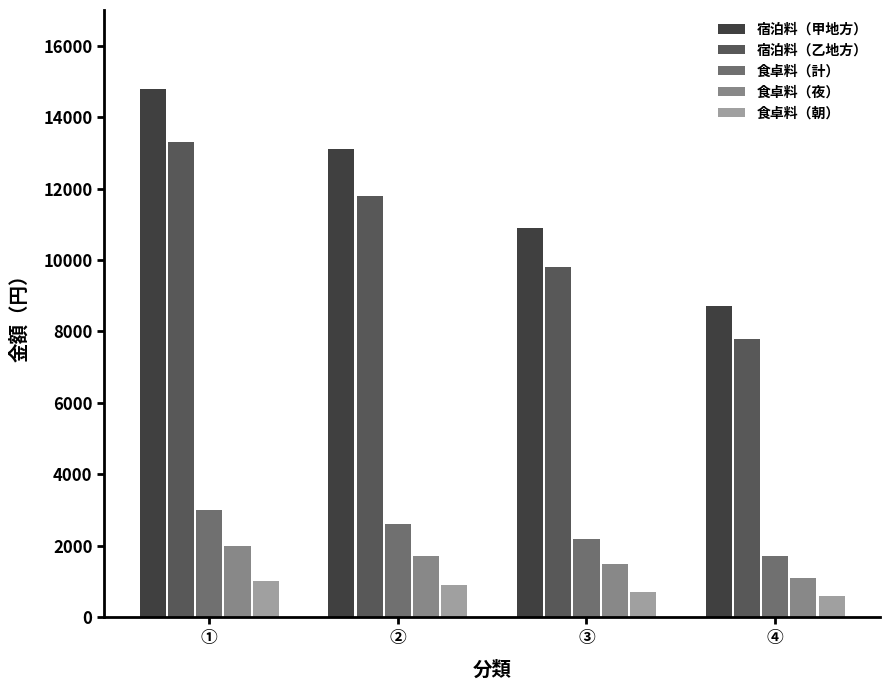

What is the average value of the 宿泊料（甲地方） series?

11875